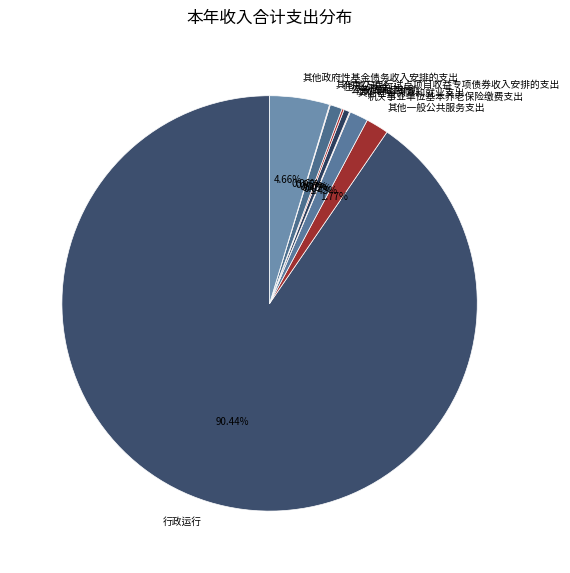

Which slice is the largest?

行政运行